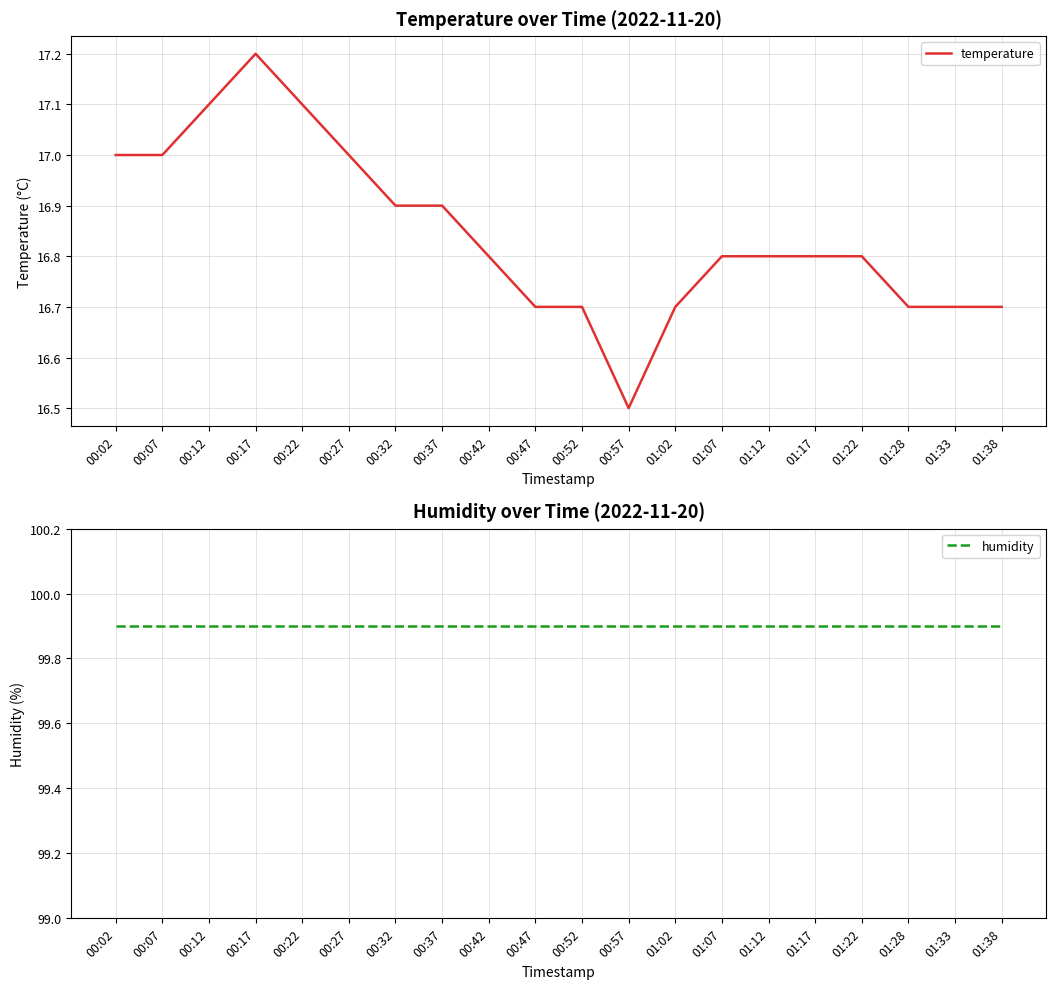

How many lines are shown in the chart?

2